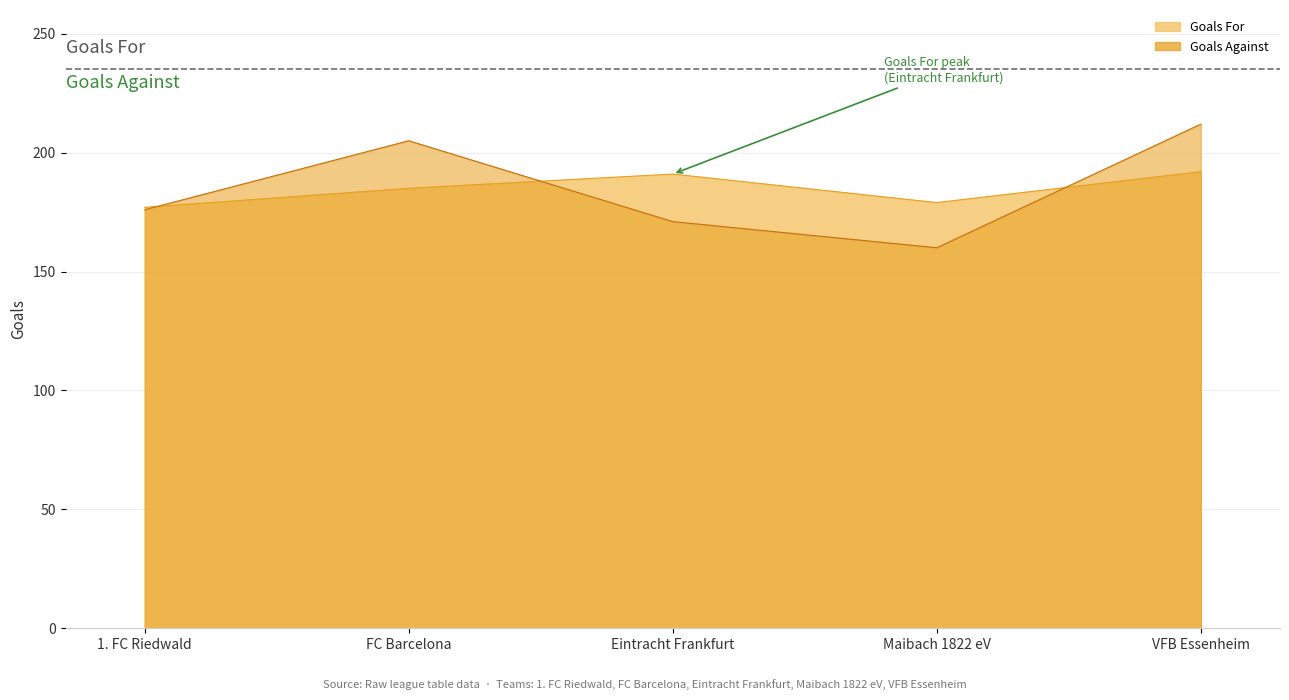

What is the lowest value of the Goals Against series?

160